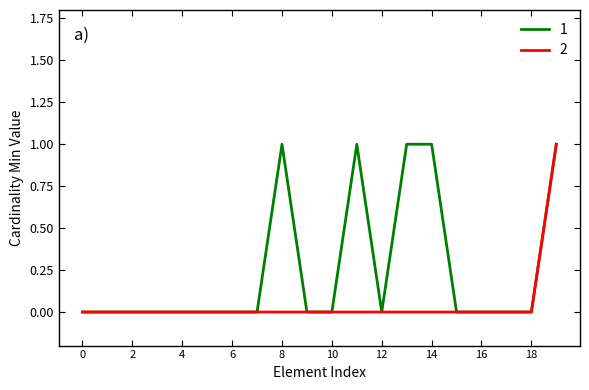

How many data points does each series have?

20